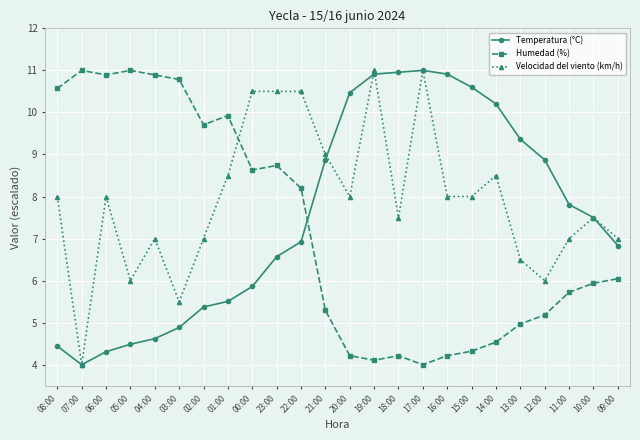

Between which two adjacent categories do Velocidad del viento (km/h) and Humedad (%) first intersect?

01:00 and 00:00